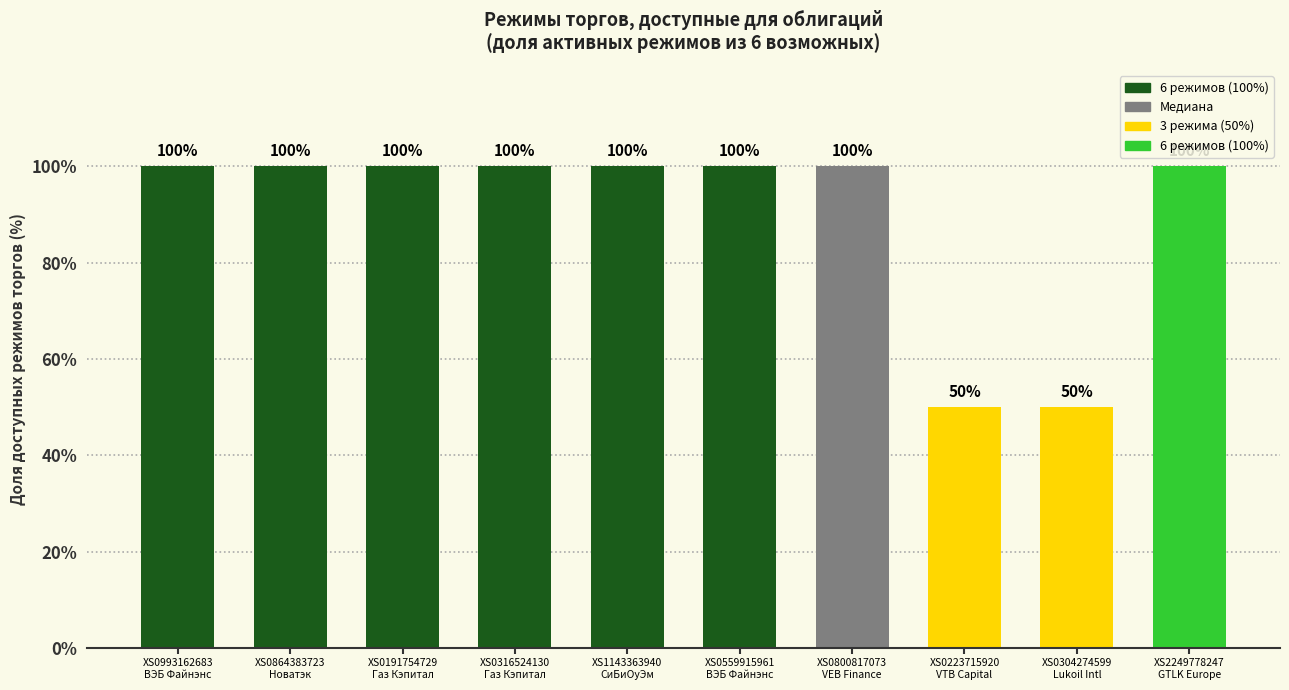

What is the maximum value shown in the chart?

100